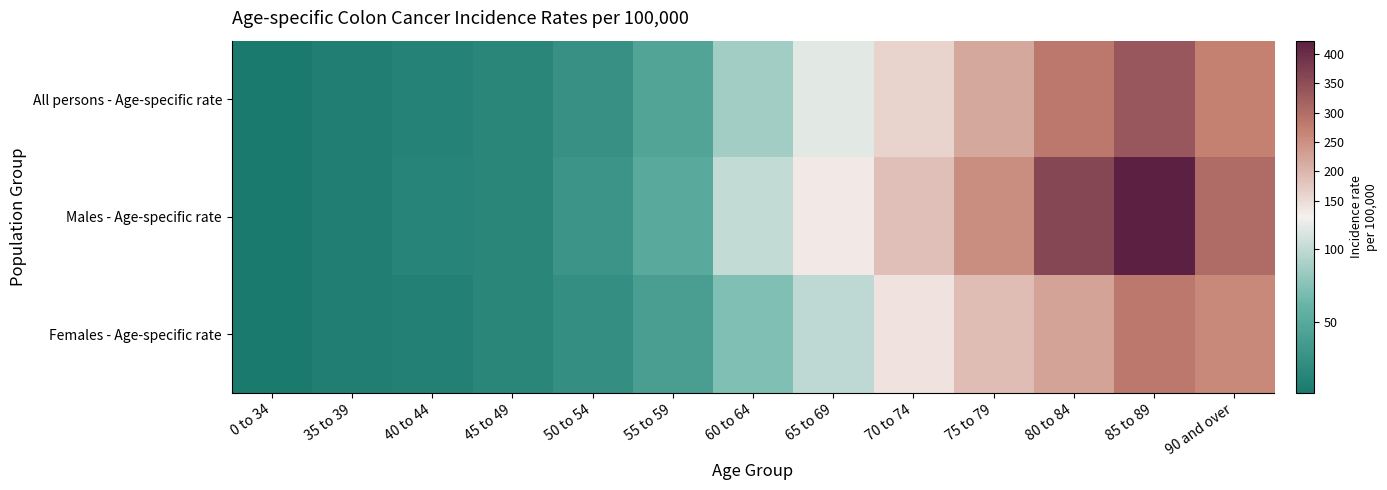

Which series has the largest total across all categories?

Males - Age-specific rate